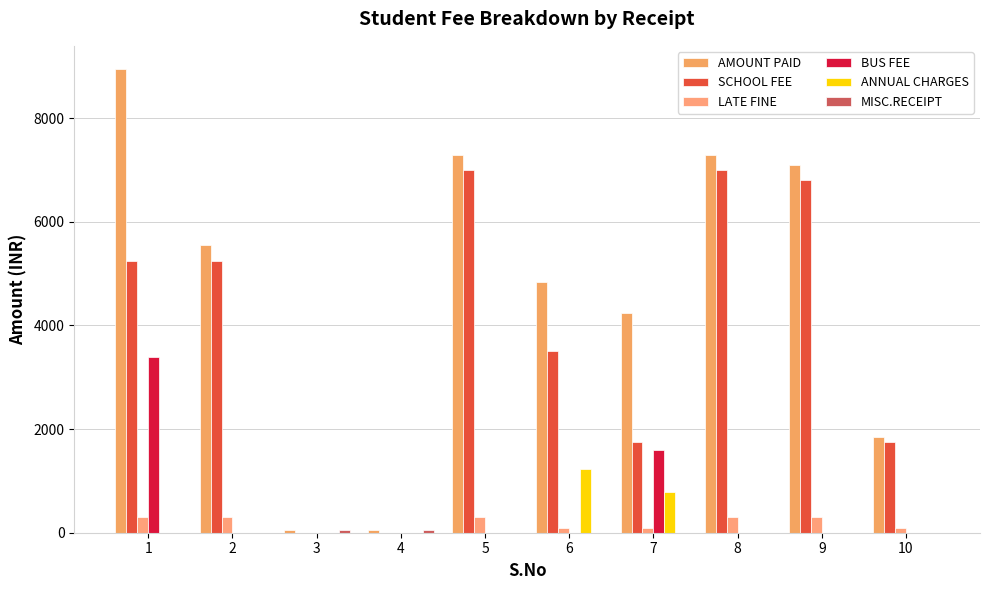

Is it true that SCHOOL FEE equals 7680 at 1?

False